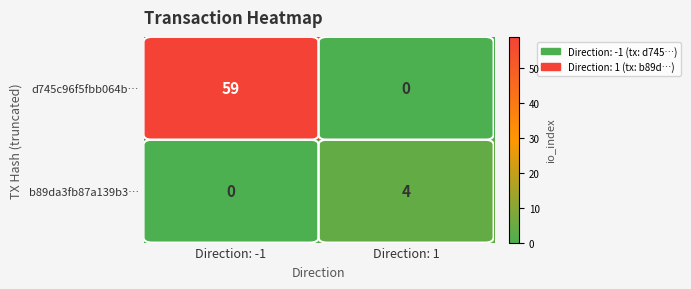

Which series has the largest range (max minus min)?

d745c96f5fbb064b…